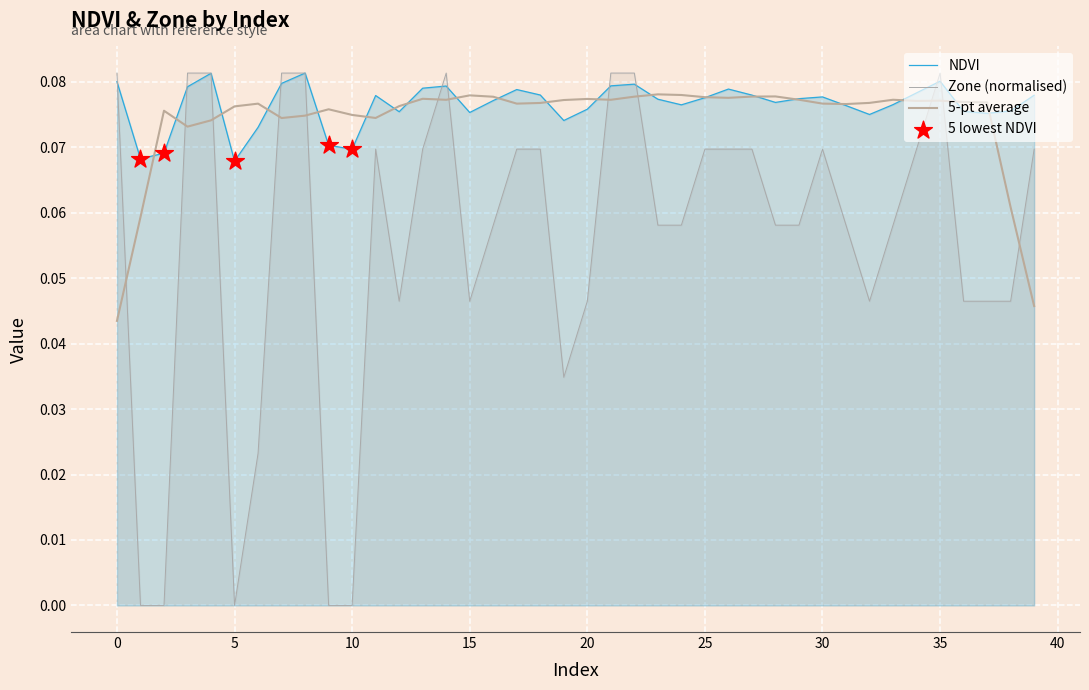

What are all the series names shown in the legend?

NDVI, Zone